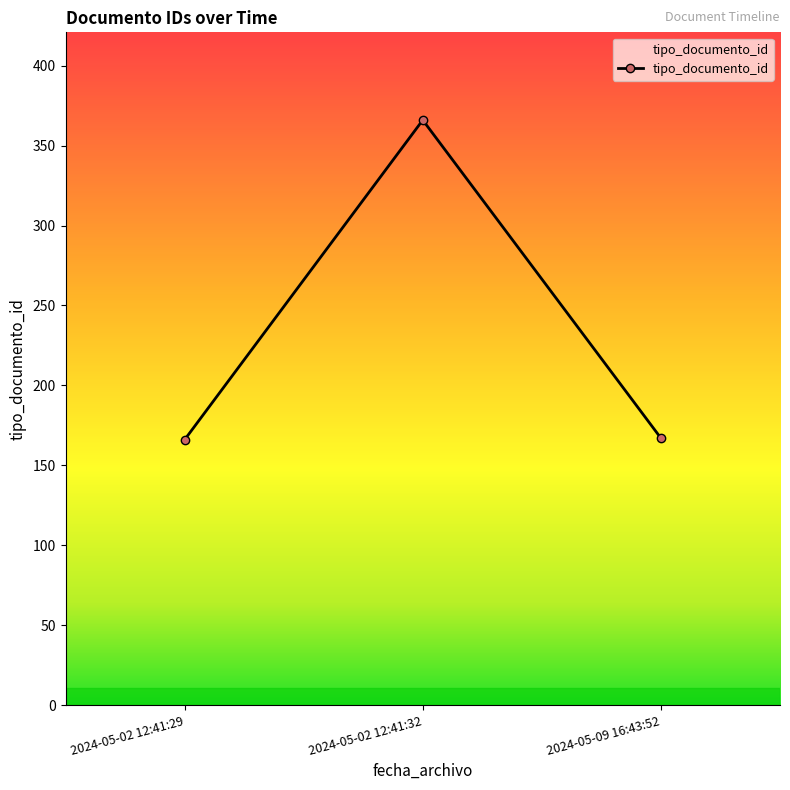

What is the ratio of the value at 2024-05-02 12:41:32 to the value at 2024-05-09 16:43:52?

2.2